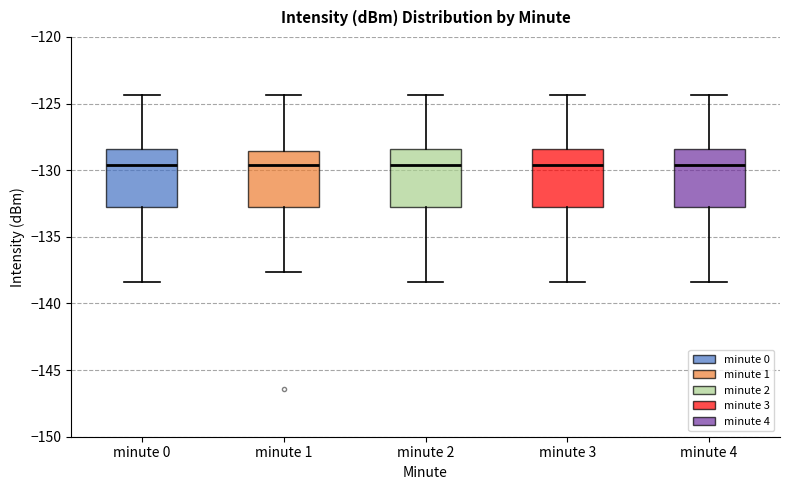

Reading left to right, read every box against the y-axis: the position of its median line, the range the box covers, and the ends of its whiskers. The values are not printed on the chart, so give them approximately, as read against the axis.

minute 0: median -129.5, box -133.0 to -128.5, whiskers -138.5 to -124.5
minute 1: median -129.5, box -133.0 to -128.5, whiskers -137.5 to -124.5
minute 2: median -129.5, box -133.0 to -128.5, whiskers -138.5 to -124.5
minute 3: median -129.5, box -133.0 to -128.5, whiskers -138.5 to -124.5
minute 4: median -129.5, box -133.0 to -128.5, whiskers -138.5 to -124.5